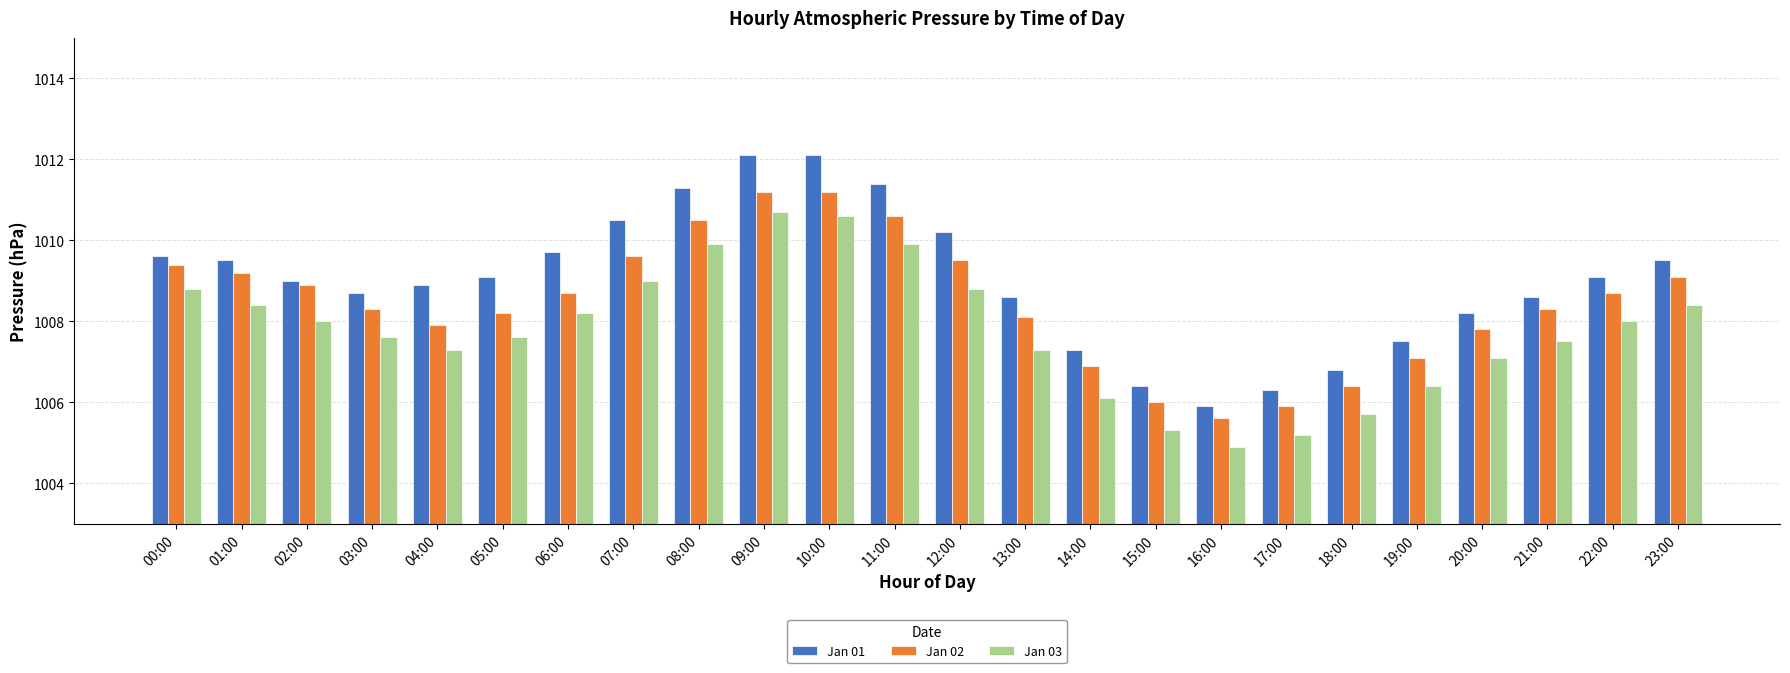

Is the value of Jan 02 at 19:00 greater than the value of Jan 03 at 07:00?

No